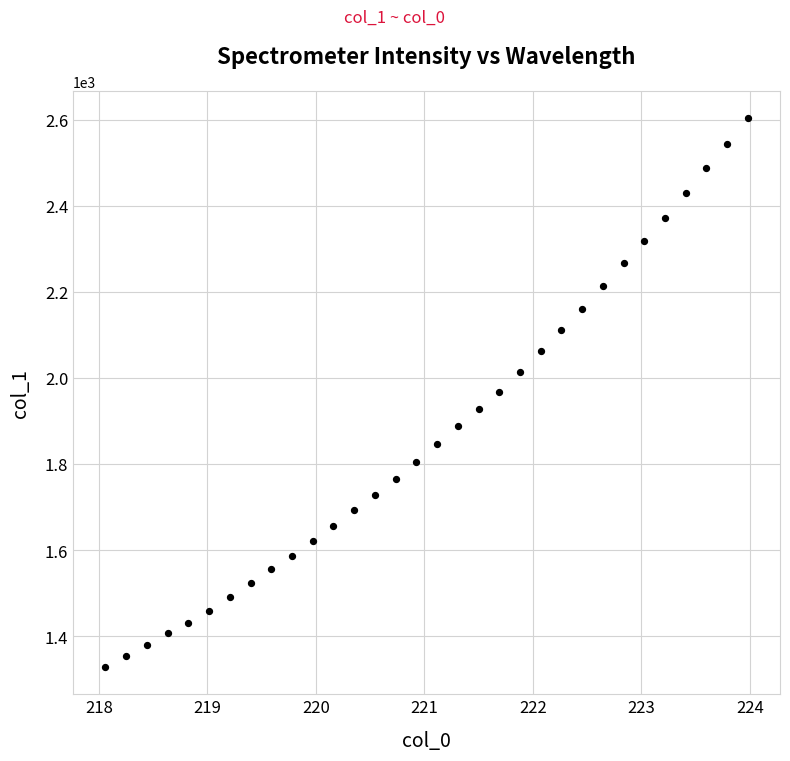

What is the range of X values (max minus min)?

5.9